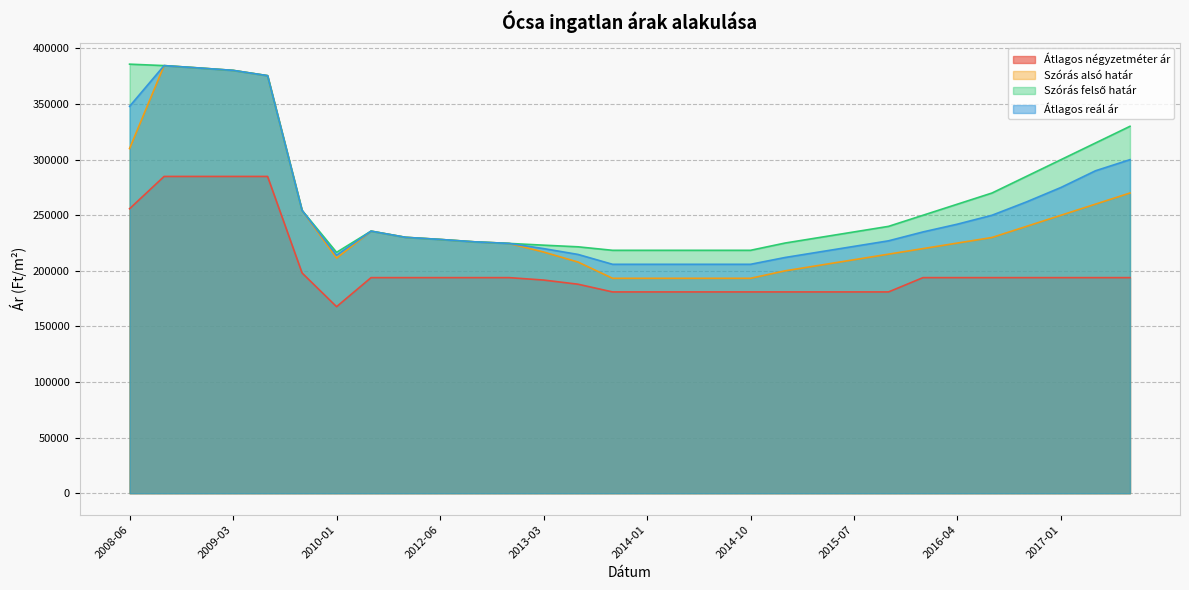

True or false: Átlagos reál ár and Szórás alsó határ intersect in this chart.

False